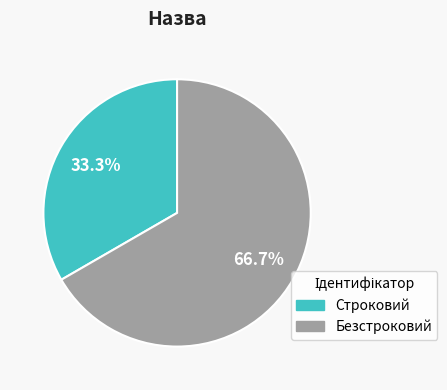

To the nearest percent, what portion does Строковий represent?

33%